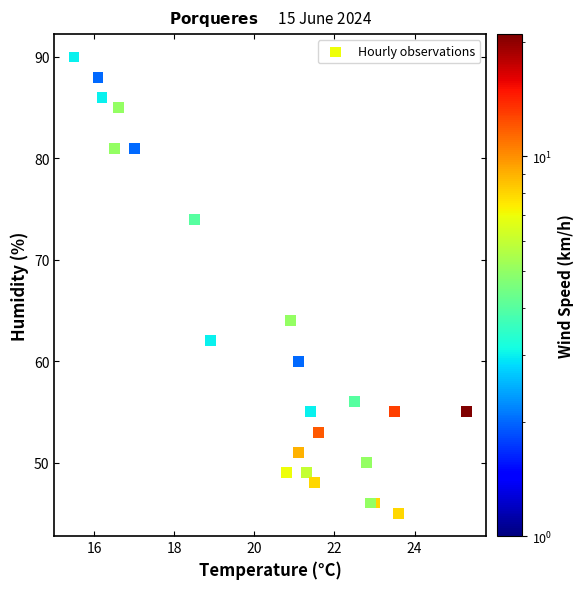

What Y value in the scatter plot is closest to 67?

64